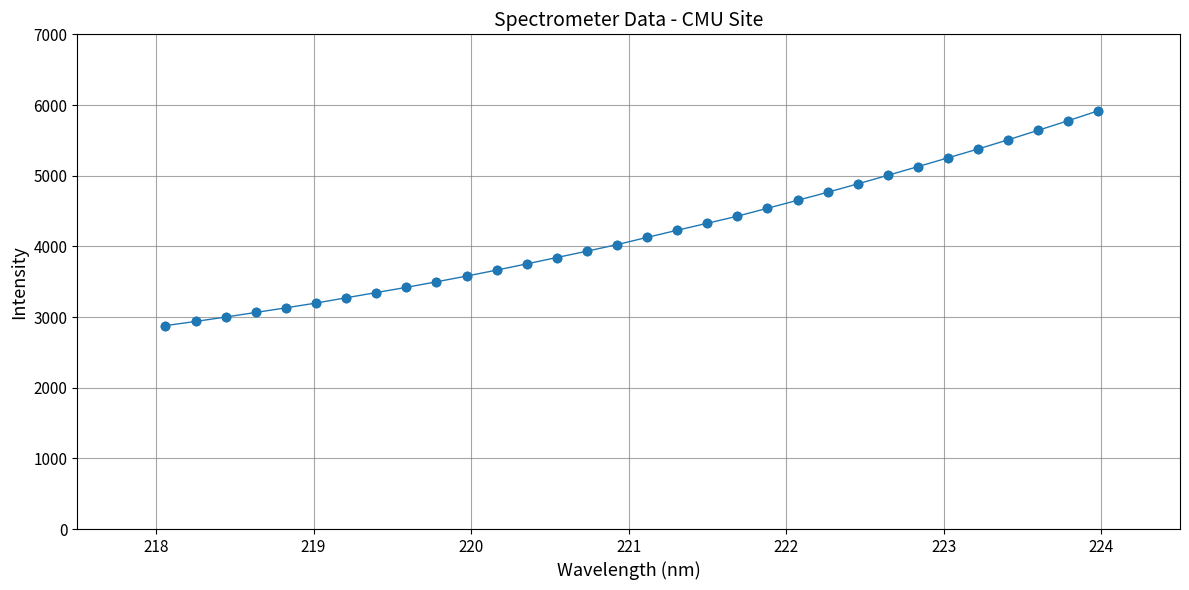

What is the sum of all values?

134087.4